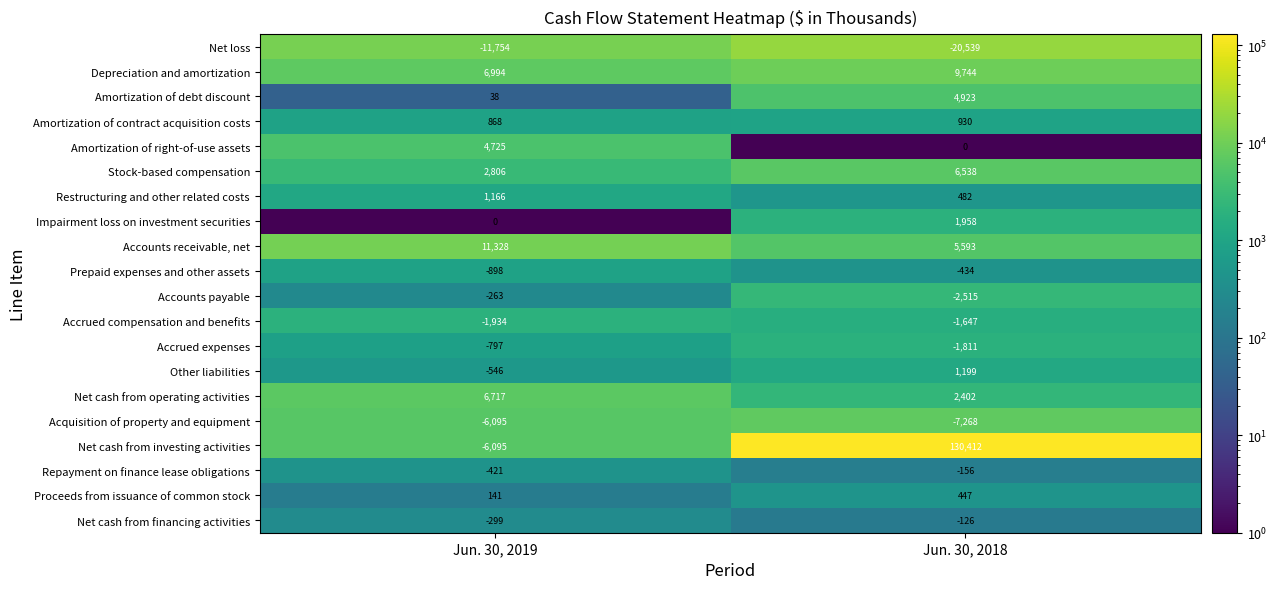

The value of Amortization of contract acquisition costs at Jun. 30, 2018 is 930. True or false?

True